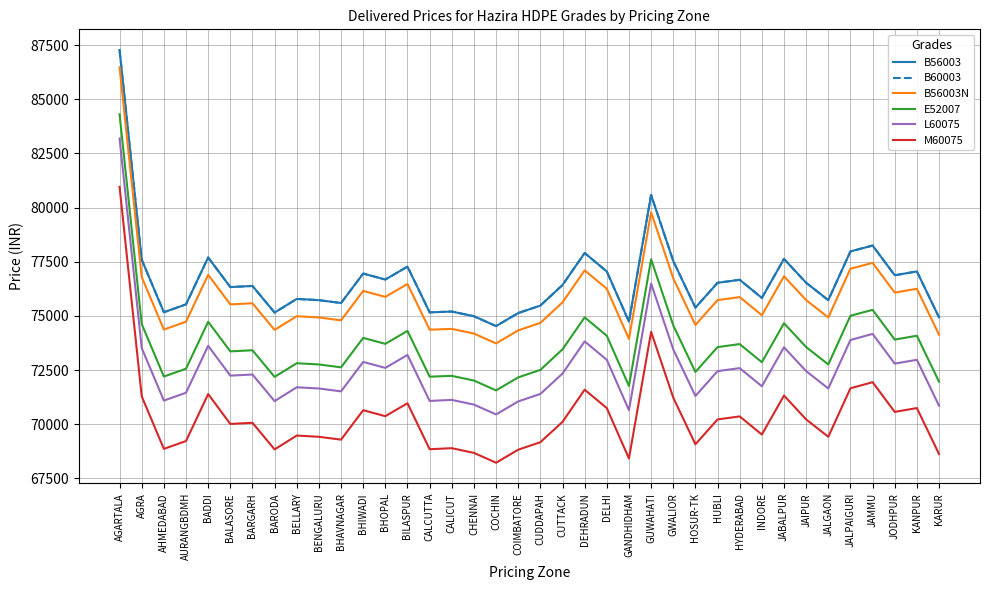

Where is the first local maximum for B56003N?

BADDI